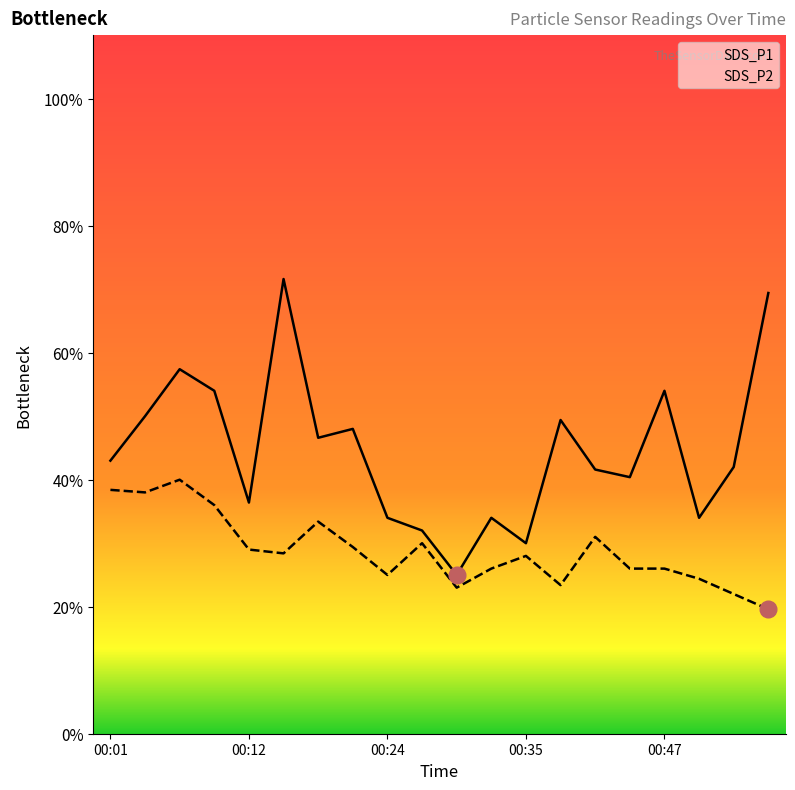

The value of SDS_P2 at 00:24 is 1.0. True or false?

False